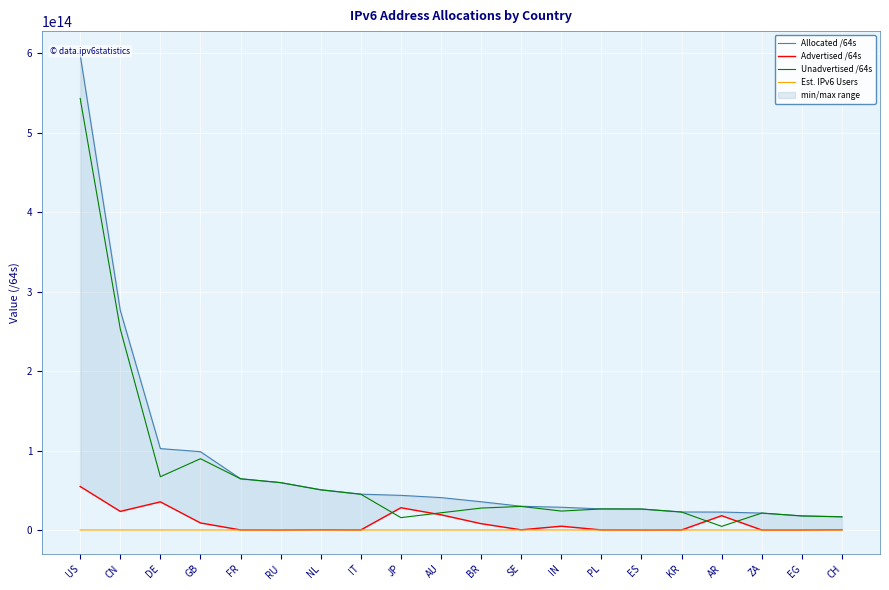

Reading left to right, what are all the values shown in this chart?

Allocated /64s: 598191301853184	276592678797312	102490854326272	98603891163136	64524125995008	59648526385152	50766534017024	45110312501248	43598763851777	40789388754944	35564556713984	29897290743808	28617456287744	26568684404736	26405461622784	22660248109057	22570194042880	21320564604928	17716740358144	16784761487360
Advertised /64s: 54788204527633	23421037510656	35416353603584	8877698383872	77595017216	4295753728	257702100992	77326254080	28038890192896	19122287149056	7985027612672	215118512128	4792160325632	73551839232	12885229568	35977560064	17998702575616	17246978048	12884901888	274878562304
Unadvertised /64s: 543403097325551	253171641286656	67074500722688	89726192779264	64446530977792	59644230631424	50508831916032	45032986247168	15559873658881	21667101605888	27579529101312	29682172231680	23825295962112	26495132565504	26392576393216	22624270548993	4571491467264	21303317626880	17703855456256	16509882925056
Est. IPv6 Users: 257296691	811037791	70285616	65066797	53392522	116083115	16827266	37000802	110254023	23221928	163882228	10932161	593357069	33137521	42579130	51206296	37731664	36104685	57413219	8749134